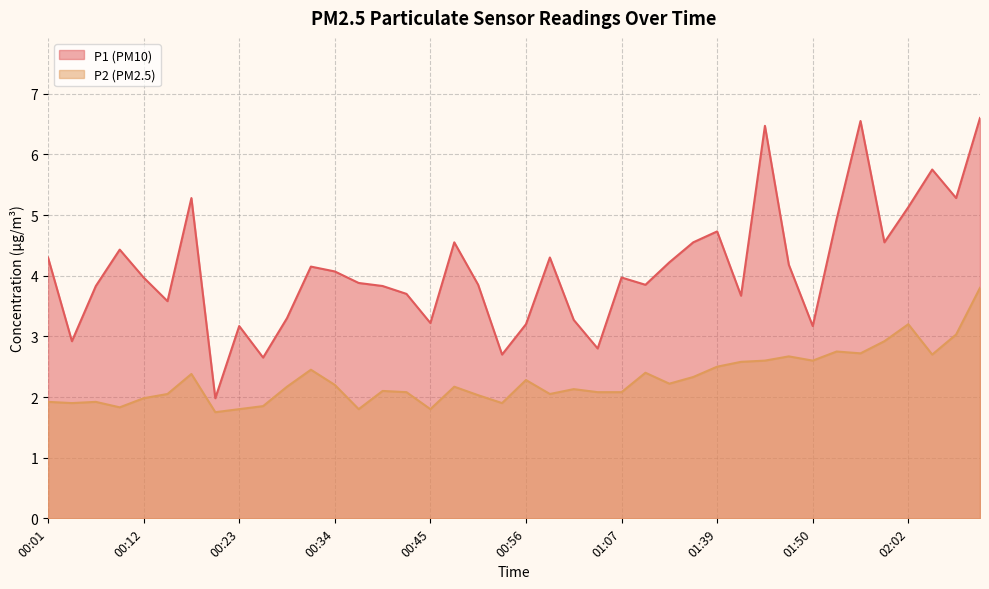

What is the sum of all P1 values?

164.5